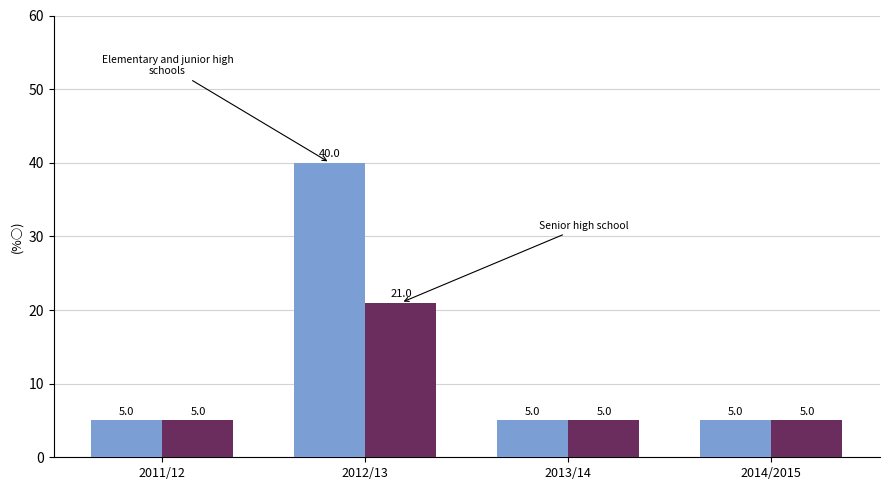

How many series are shown in this chart?

2